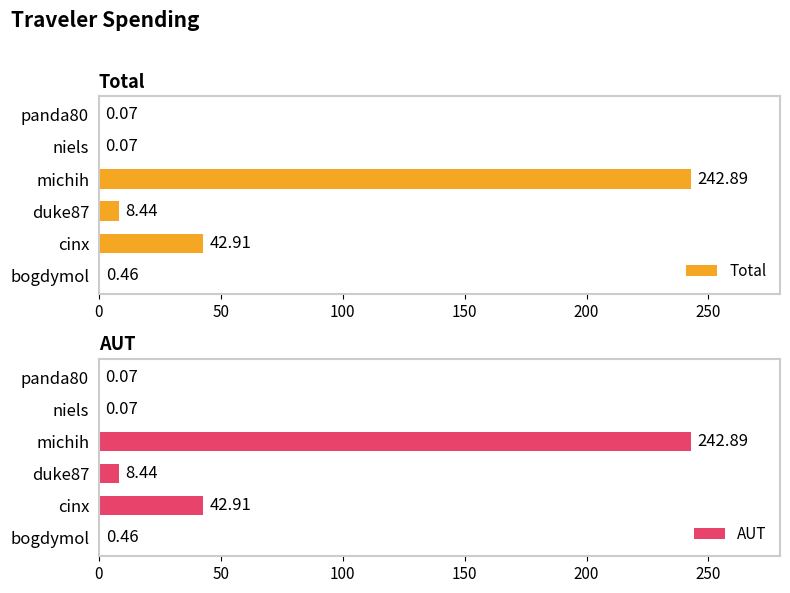

Reading right to left, extract all data points from this chart.

Total: 0.1	0.1	242.9	8.4	42.9	0.5
AUT: 0.1	0.1	242.9	8.4	42.9	0.5